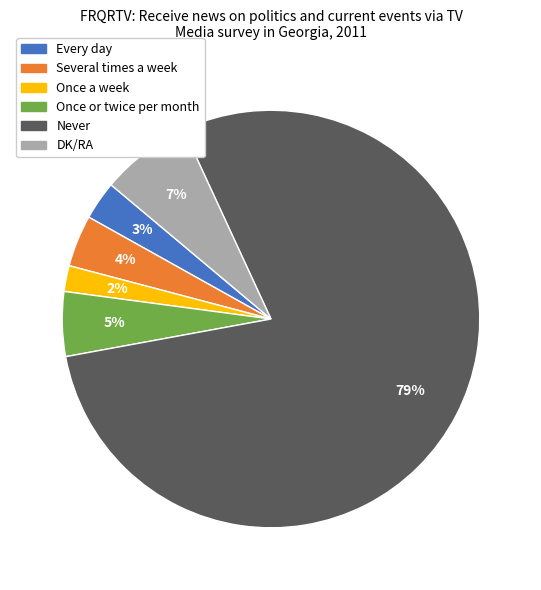

How many slices are in this pie chart?

6